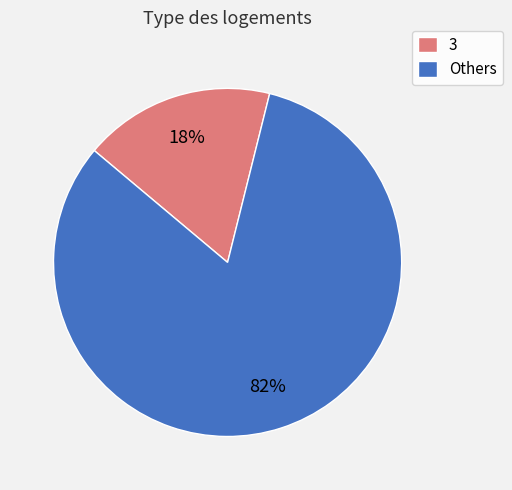

What is the ratio of the value at Others to the value at 3?

4.6